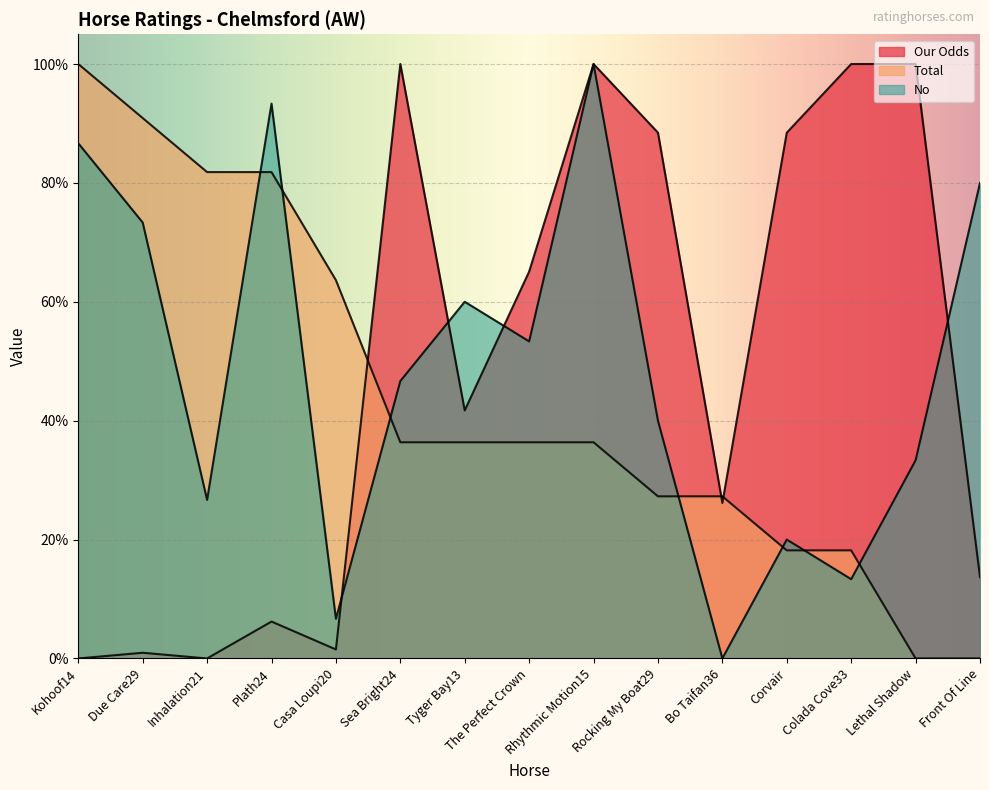

Between which two adjacent categories do No and Our Odds first intersect?

Casa Loupi20 and Sea Bright24